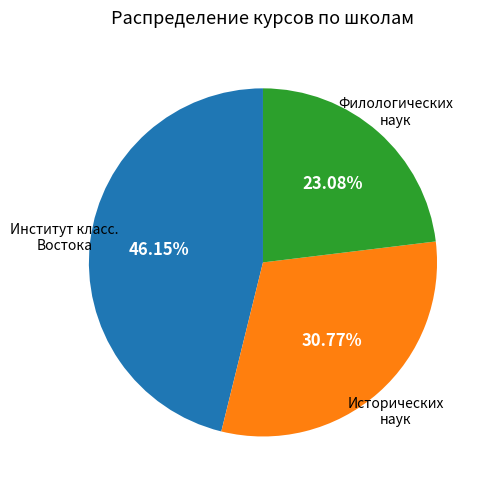

Is there a majority slice in this chart?

No